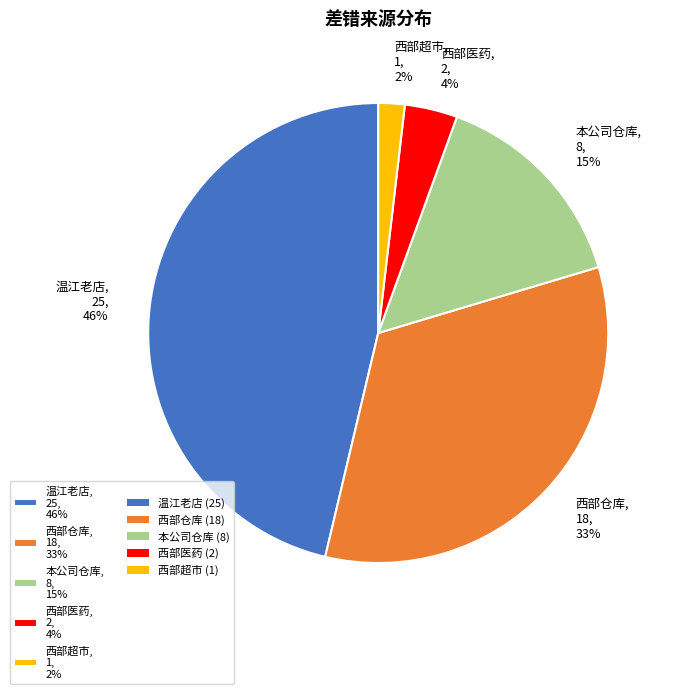

Which category has the smallest portion of the pie?

西部超市